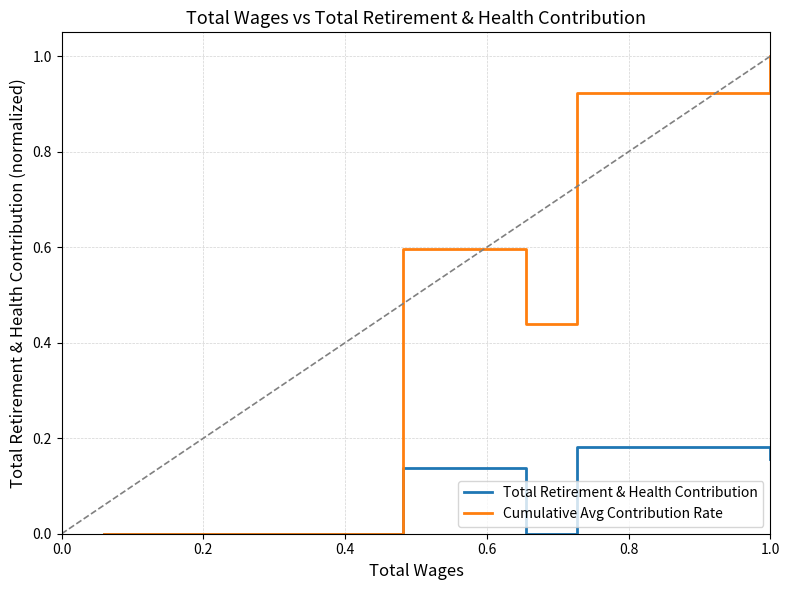

List the series in order of their overall mean, lowest first.

Total Retirement & Health Contribution, Cumulative Avg Contribution Rate